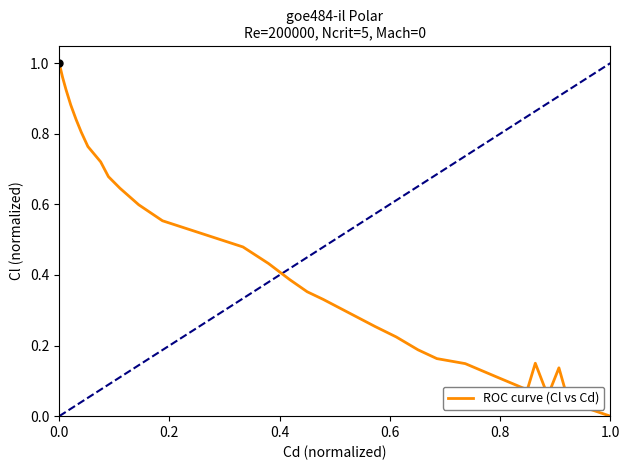

How many lines are shown in the chart?

1